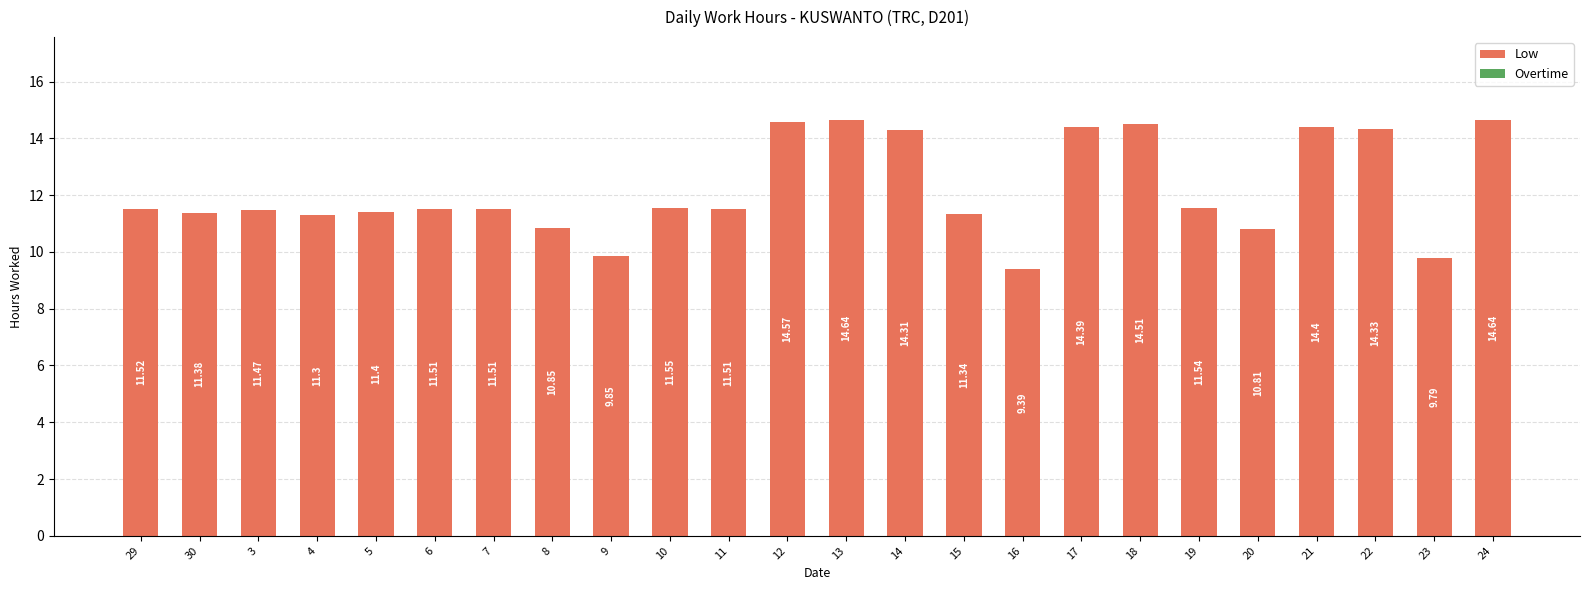

What is the sum of all values?

292.5